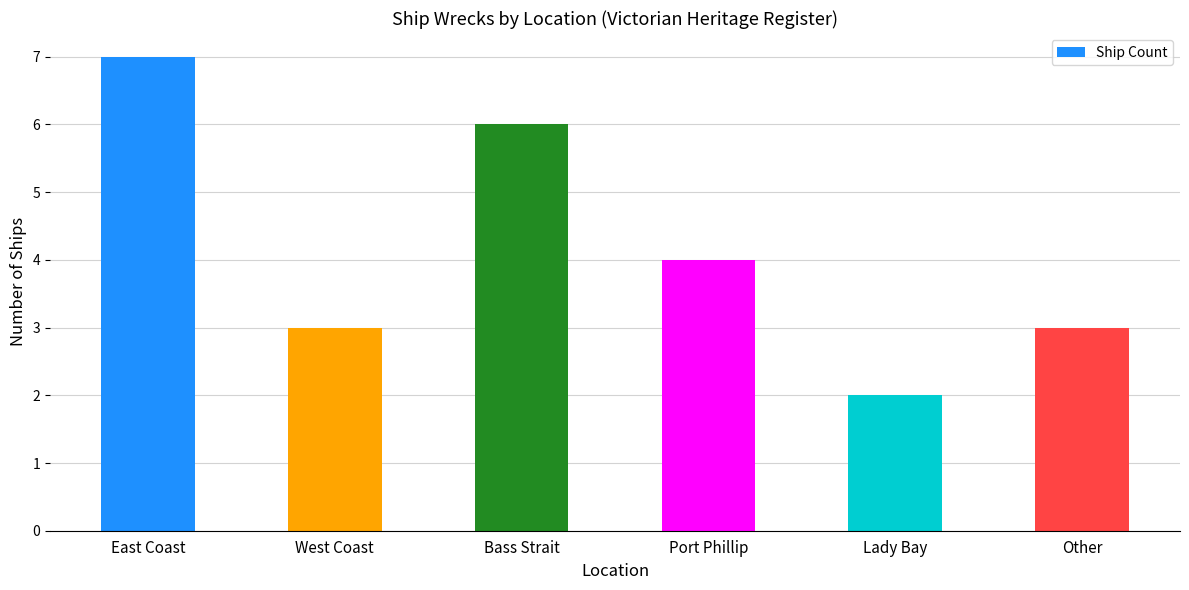

What is the minimum value shown in the chart?

2